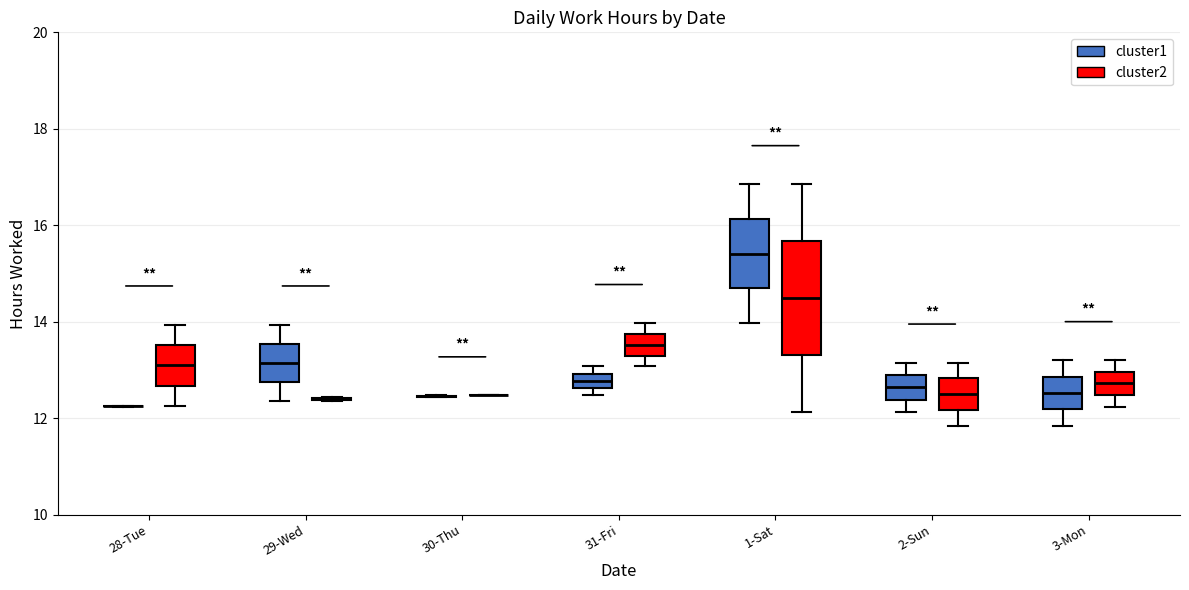

Which box is the tallest, from its lower edge to its upper edge?

1-Sat (cluster2)